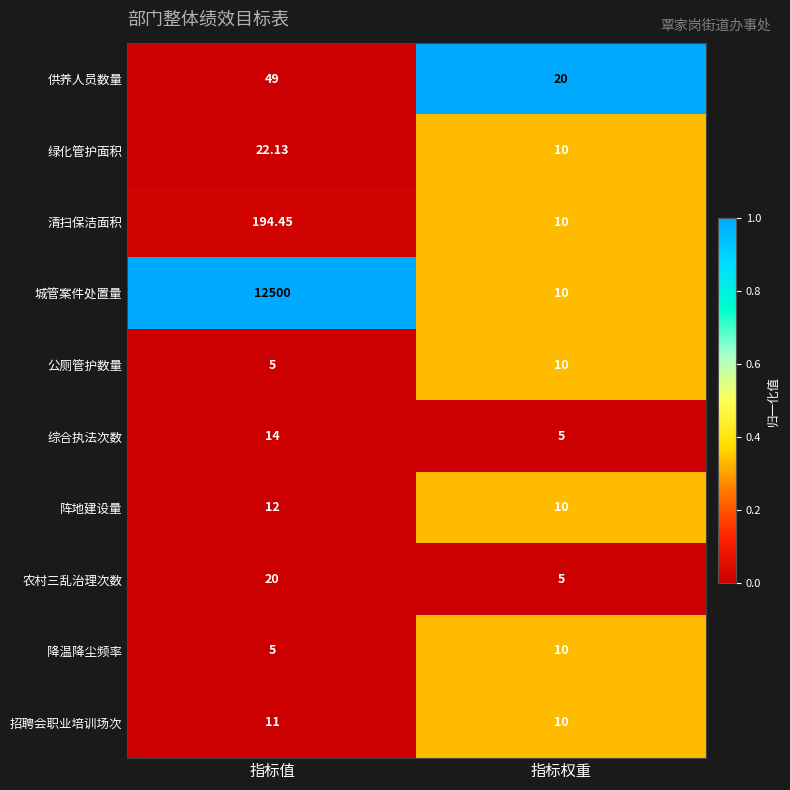

List the labels in order of 阵地建设量 value, smallest first.

指标权重, 指标值